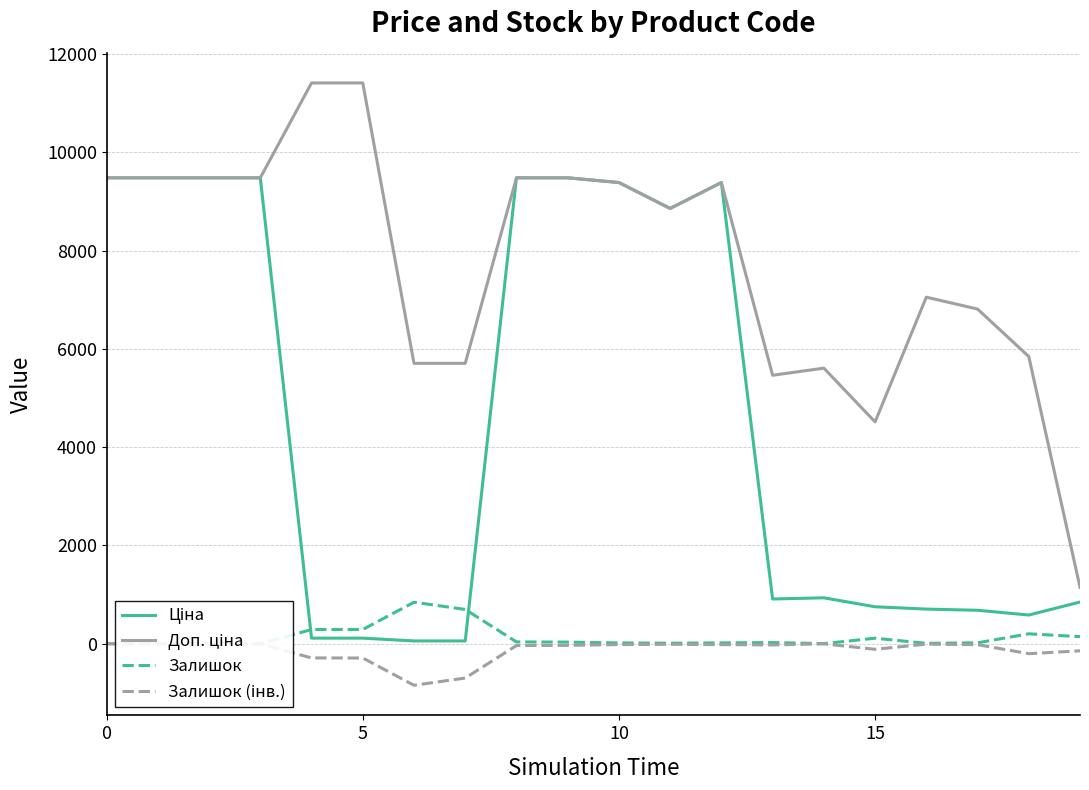

What is the label of the 6th point from the right?

14